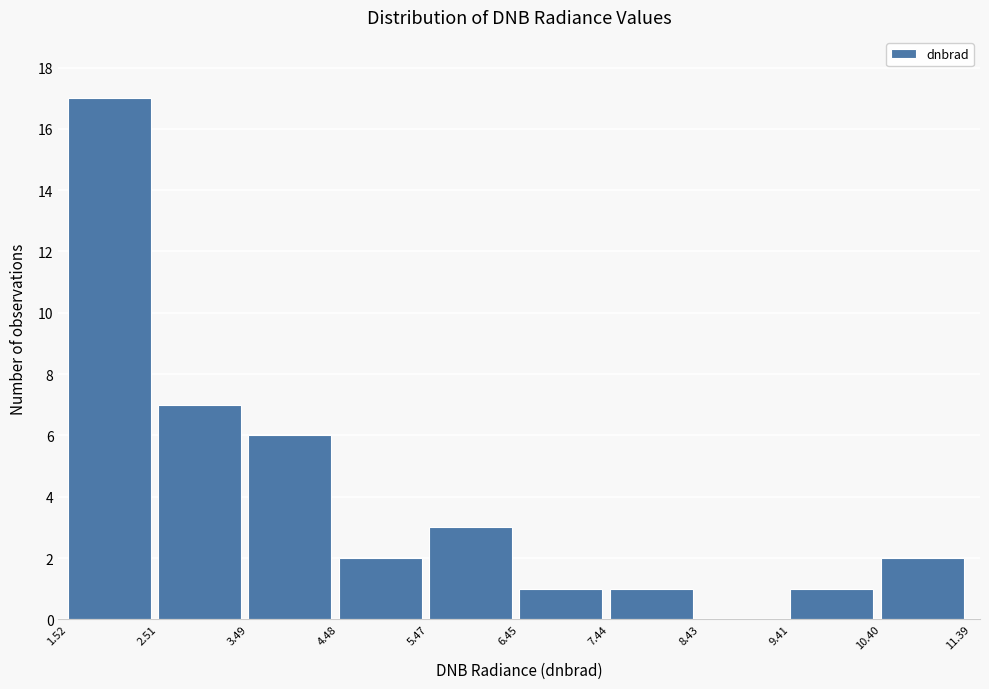

Reading left to right, transcribe this chart: for each bar, give the range it covers on the x-axis and its height. The values are not printed on the chart, so give them approximately, as read against the axis.

1.52 to 2.51: 17
2.51 to 3.49: 7
3.49 to 4.48: 6
4.48 to 5.47: 2
5.47 to 6.45: 3
6.45 to 7.44: 1
7.44 to 8.43: 1
8.43 to 9.41: 0
9.41 to 10.40: 1
10.40 to 11.39: 2